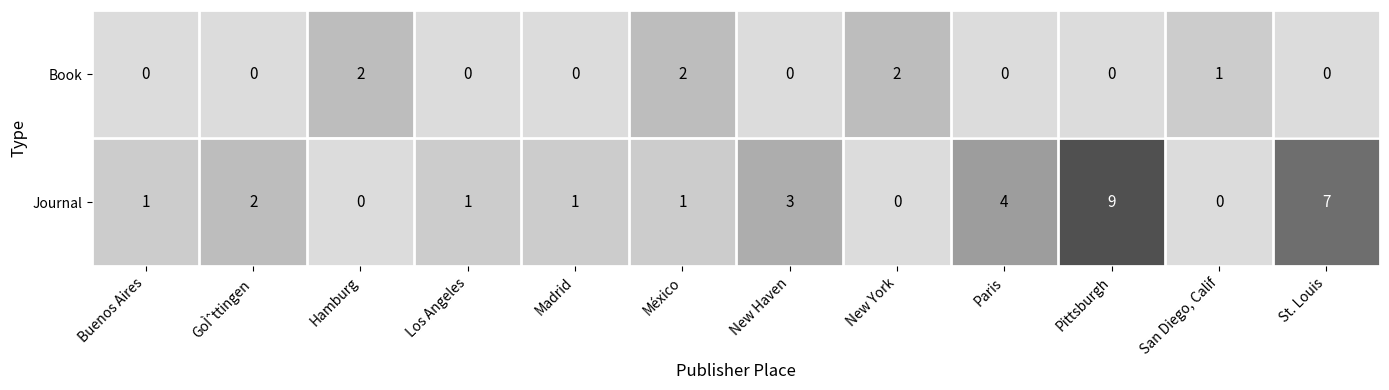

Which series has the widest spread of values?

Journal